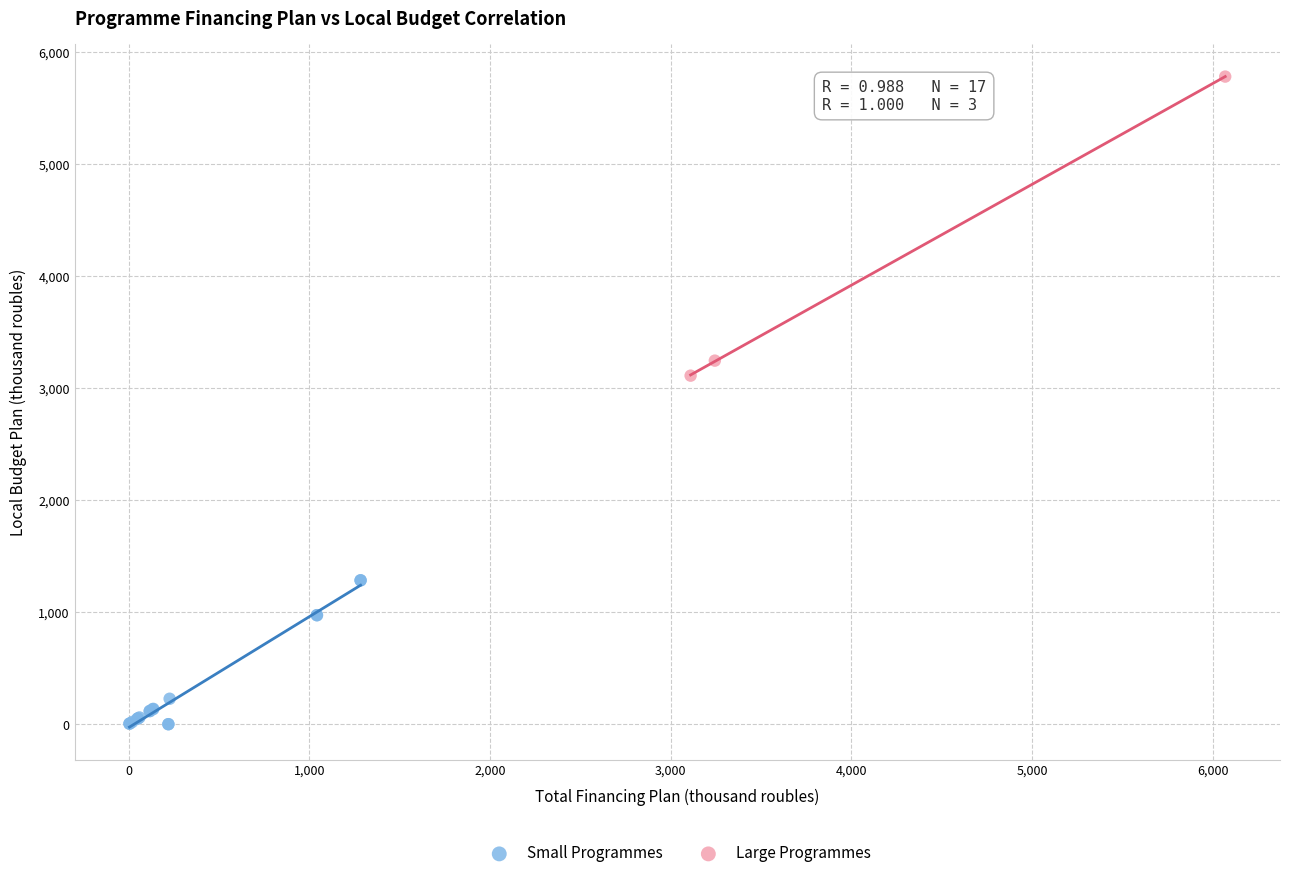

Which series has the widest spread of Y values?

Large Programmes